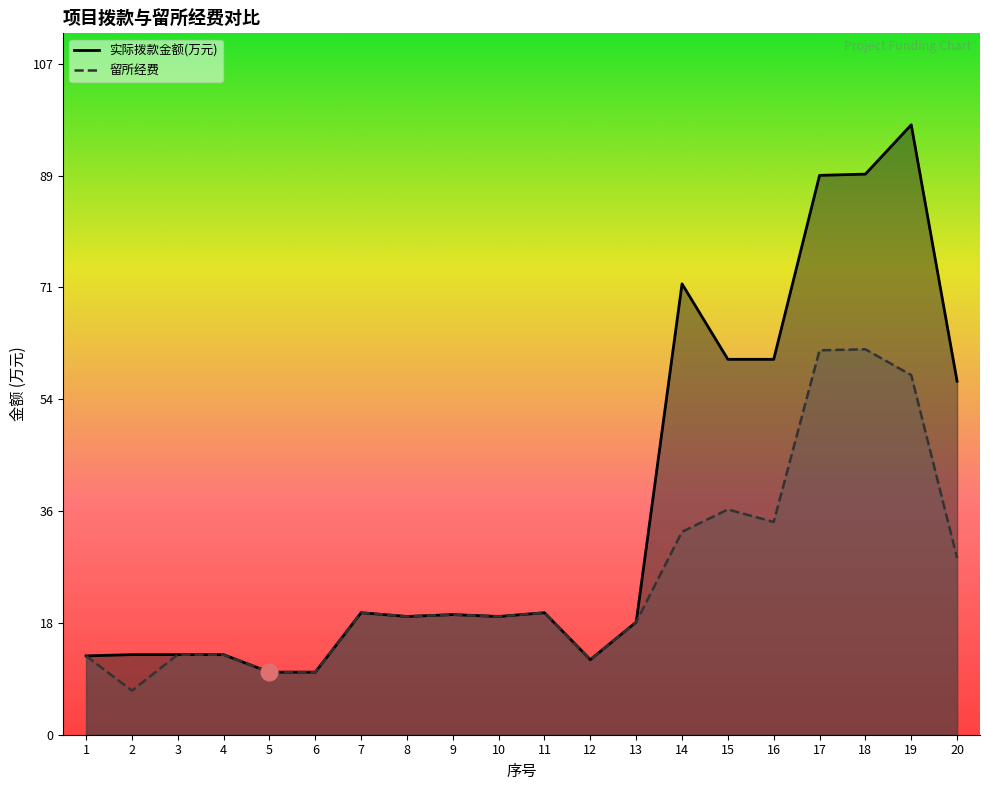

Which series changed the most between 11 and 13?

留所经费